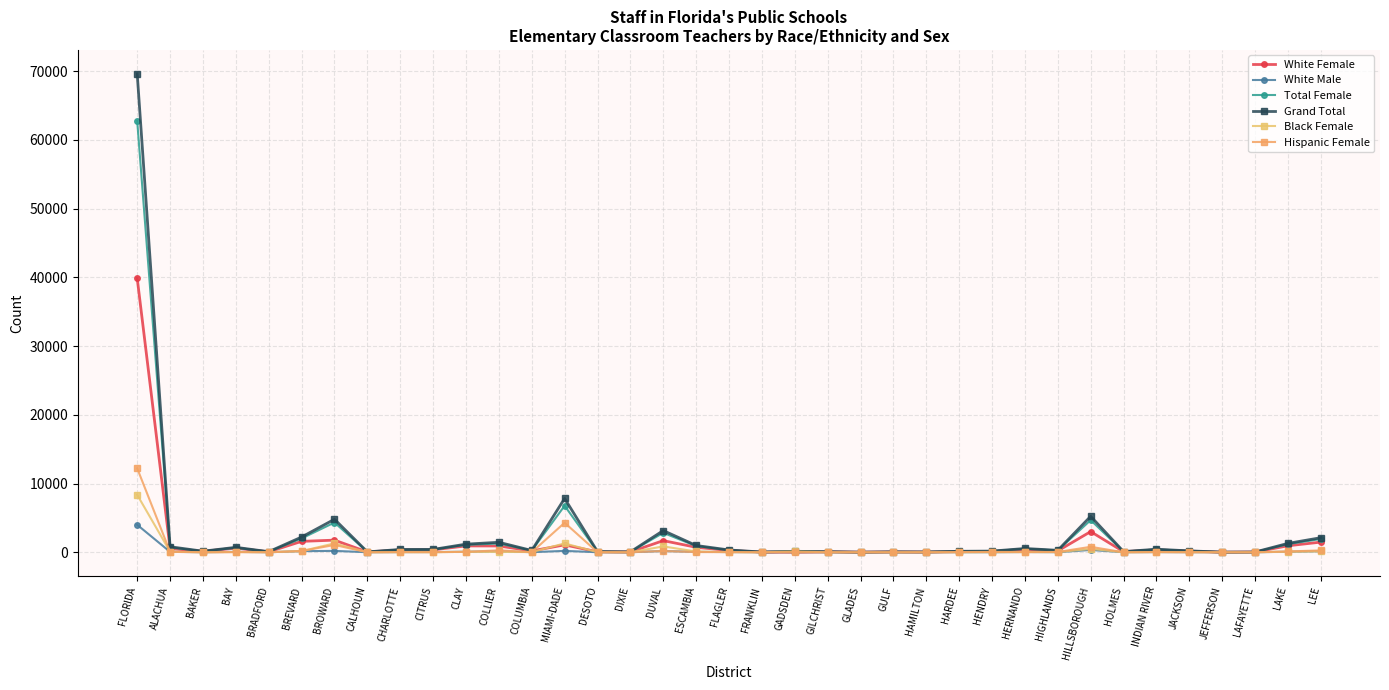

How many data points in Hispanic Female are less than 21?

18